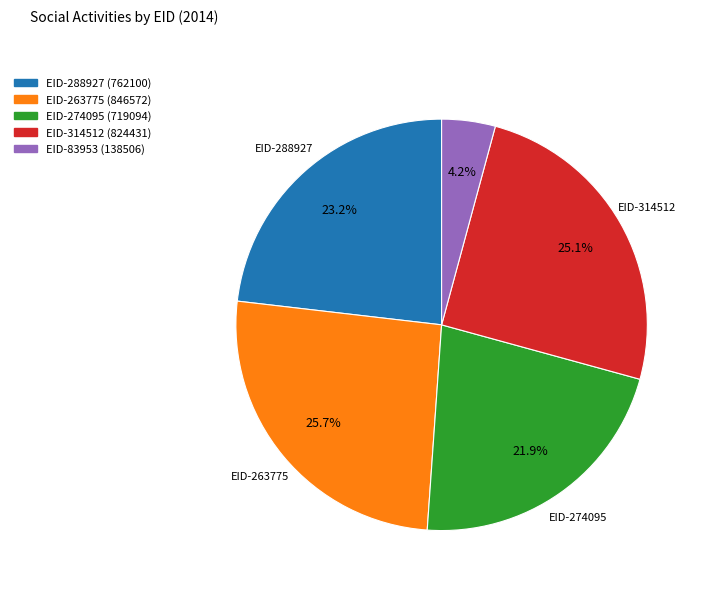

Is there a majority slice in this chart?

No